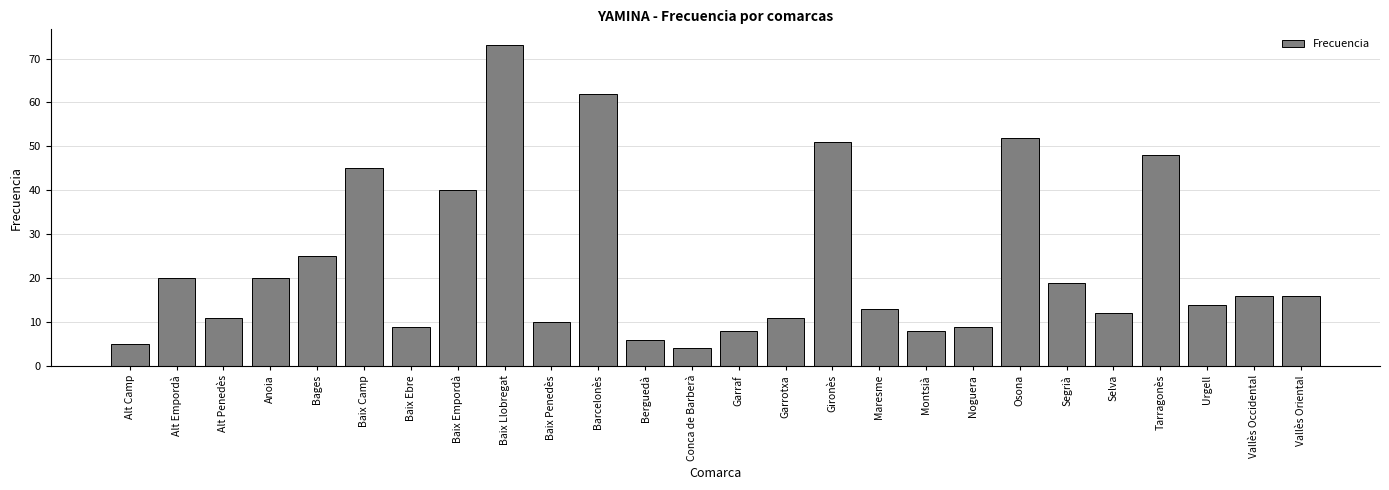

The value at Garrotxa is 11. True or false?

True